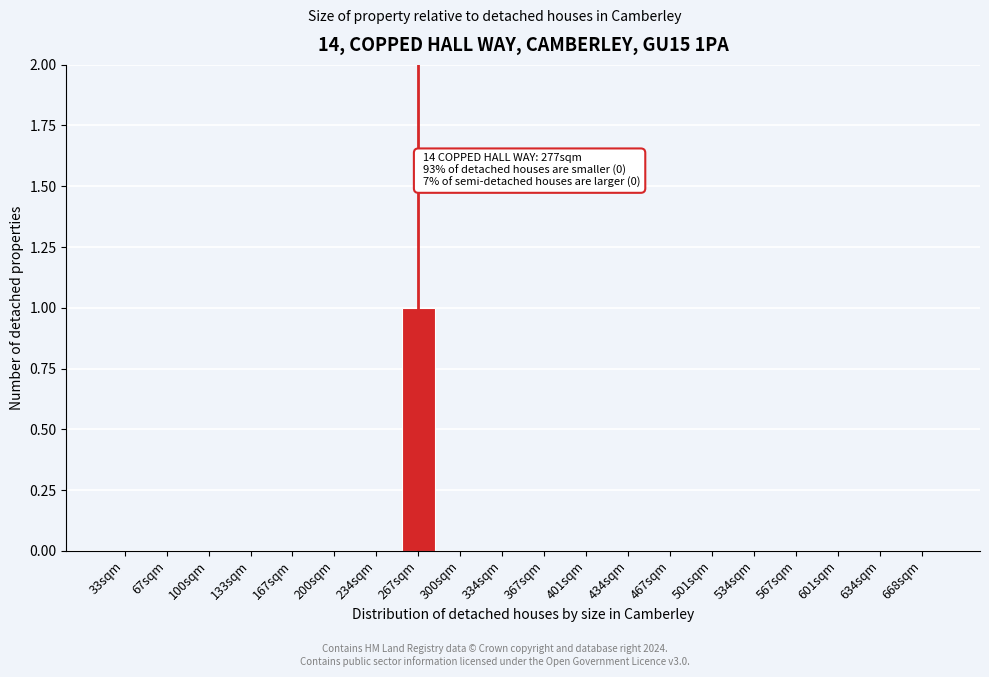

Reading left to right, list all the values displayed in this chart.

33sqm=0	67sqm=0	100sqm=0	133sqm=0	167sqm=0	200sqm=0	234sqm=0	267sqm=1	300sqm=0	334sqm=0	367sqm=0	401sqm=0	434sqm=0	467sqm=0	501sqm=0	534sqm=0	567sqm=0	601sqm=0	634sqm=0	668sqm=0